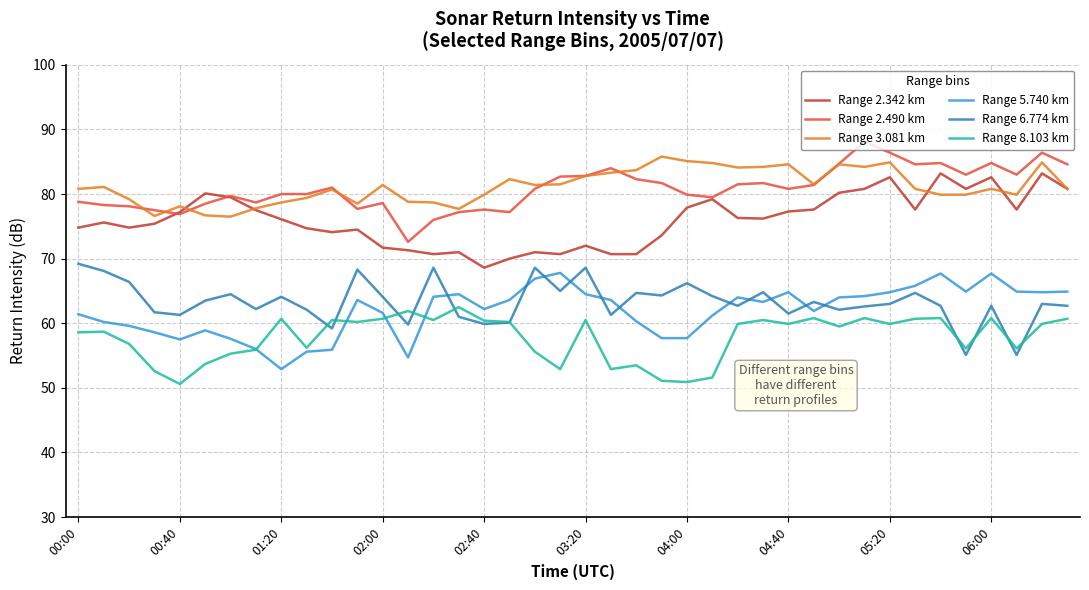

True or false: Range 3.081 km and Range 6.774 km intersect in this chart.

False